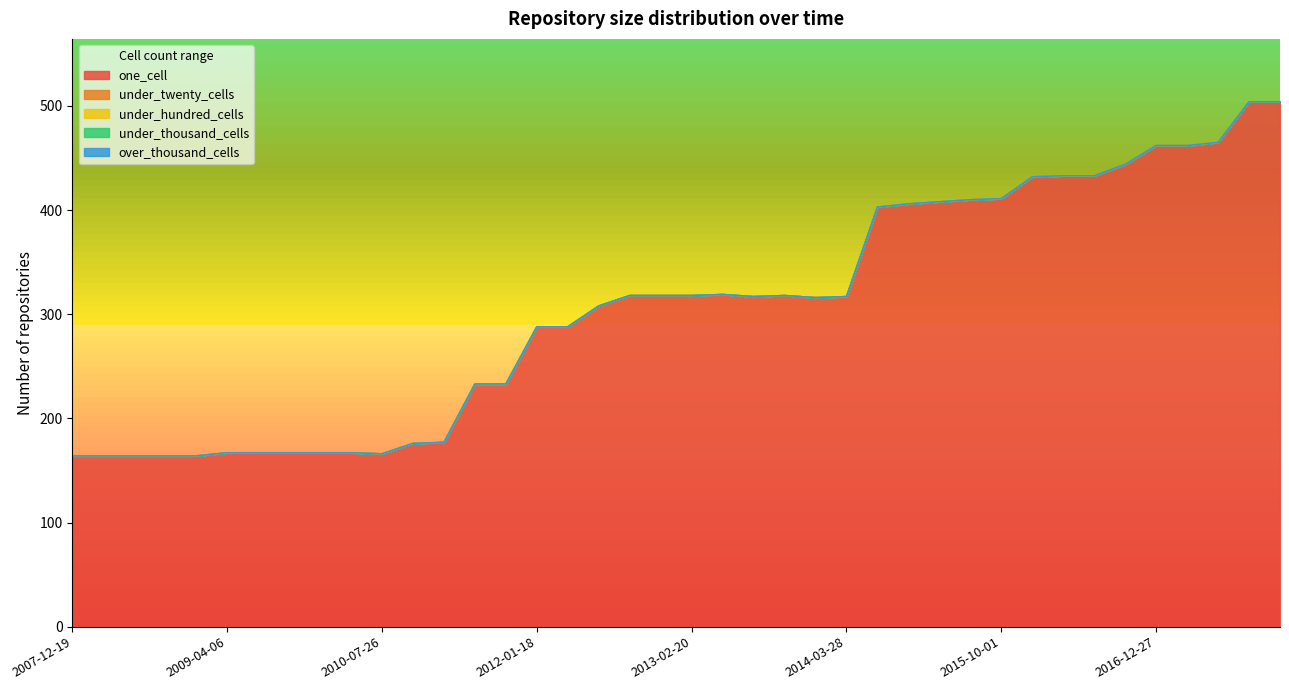

What is the average value of the one_cell series?

306